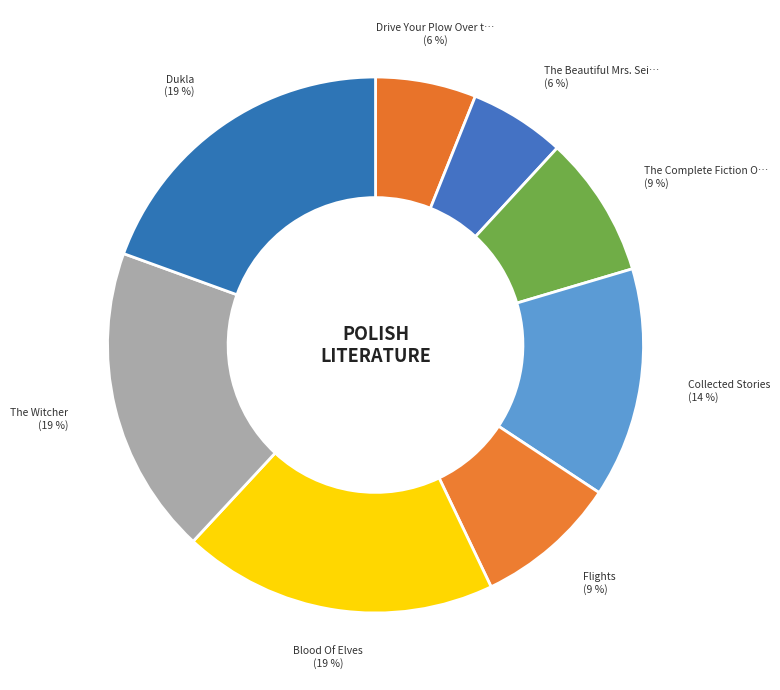

How many slices are in this pie chart?

8